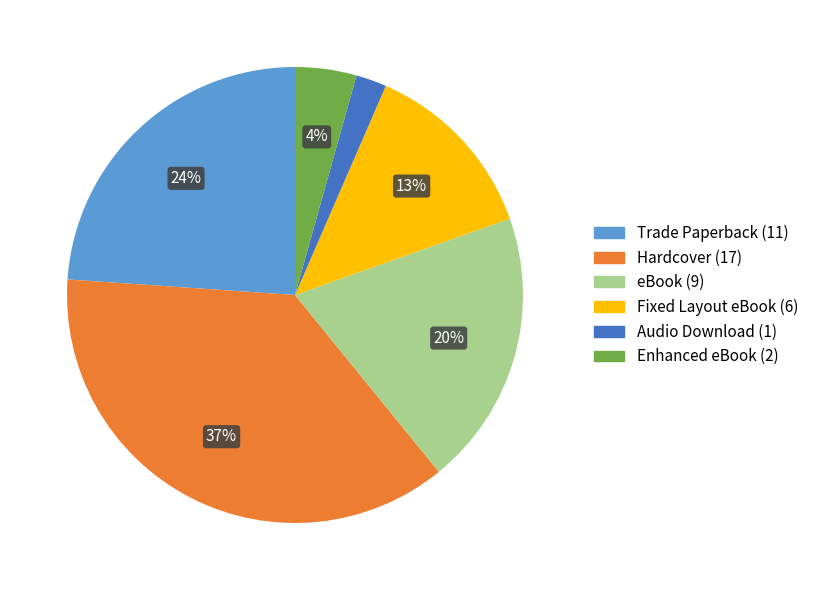

To the nearest percent, what is the difference between the largest and smallest slice percentages?

35%